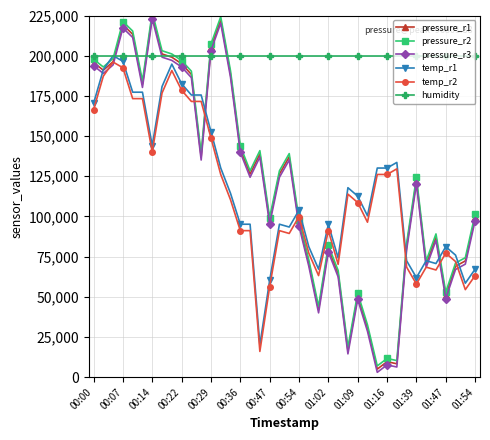

True or false: temp_r1 has more than 2 interior local peaks.

True